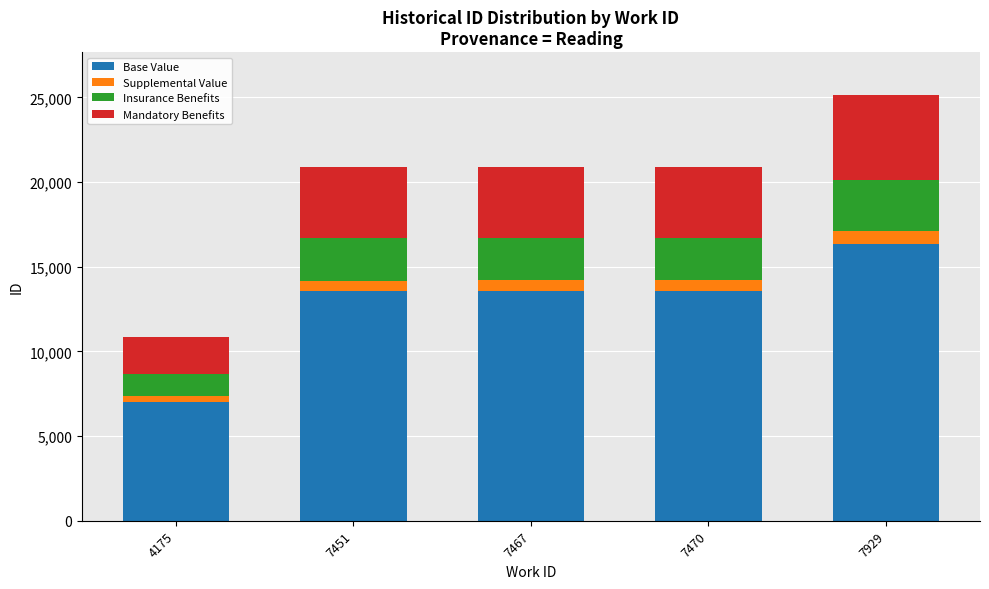

At which category is the sum across all series the highest?

7929